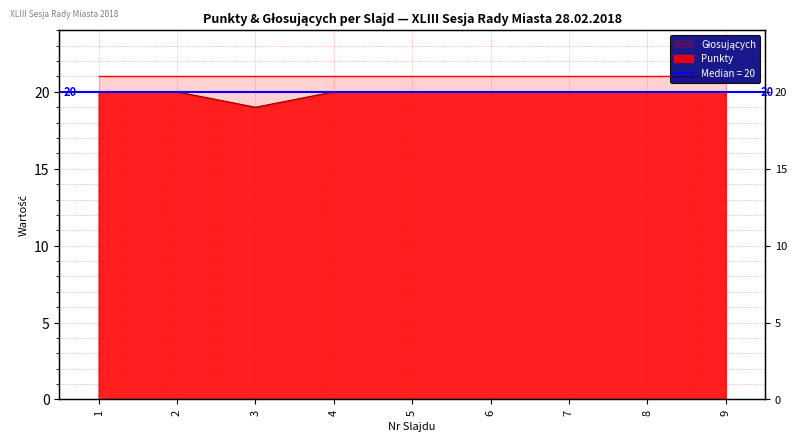

What is the difference between the maximum and minimum values?

1